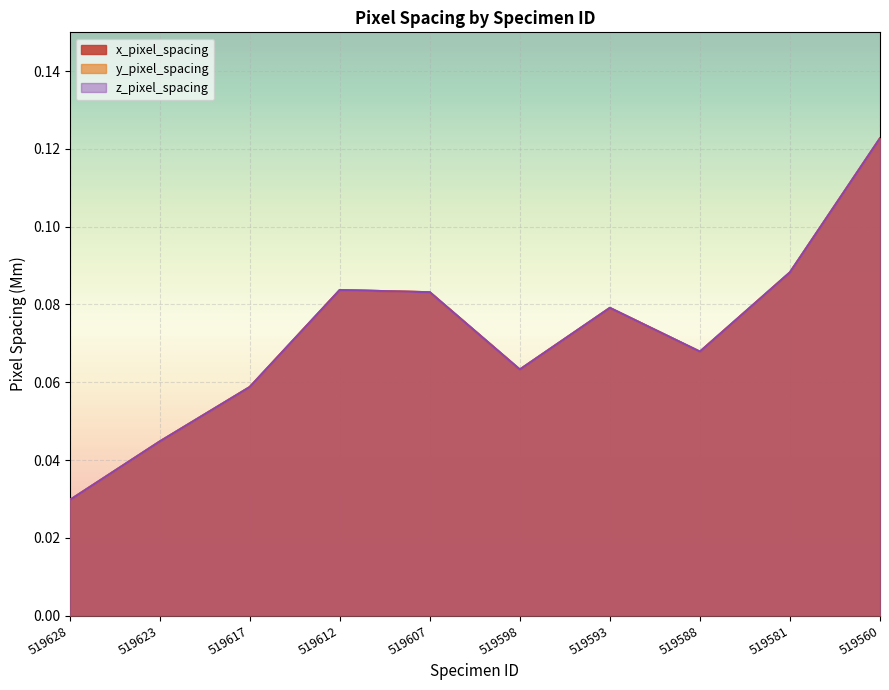

Which series has the largest total across all categories?

x_pixel_spacing